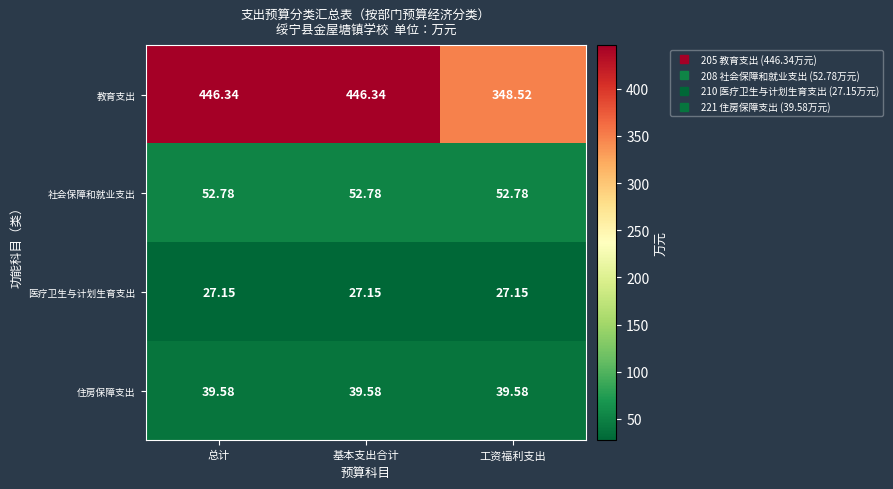

What is the difference between the highest and lowest values at 基本支出合计?

419.2